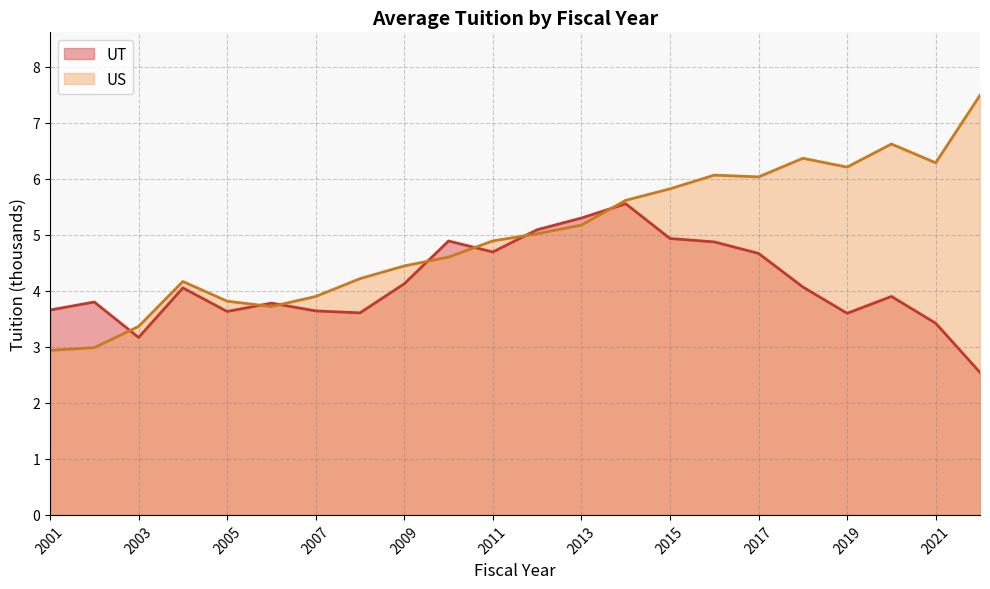

At which label is US closest to 5?

2012